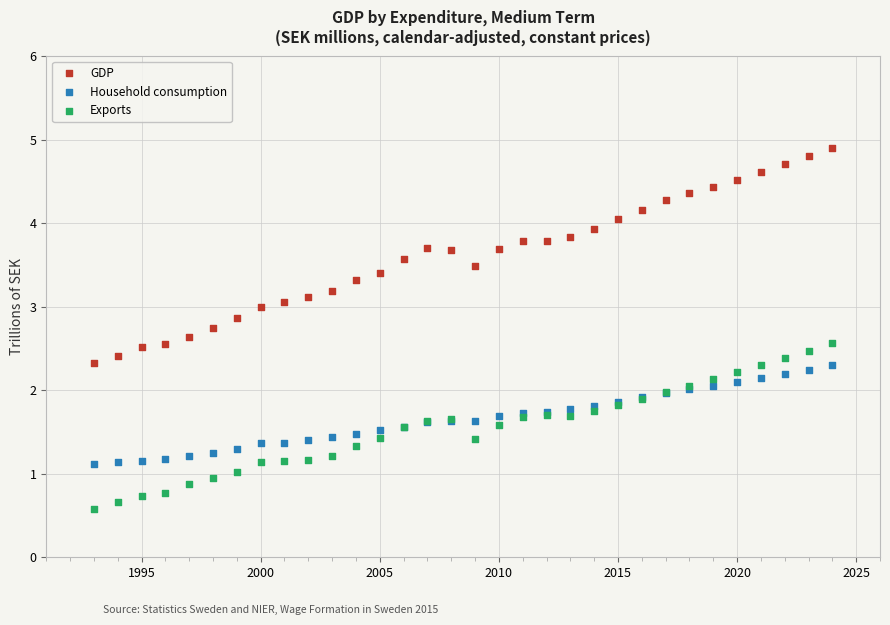

Which series reaches the maximum Y coordinate?

GDP